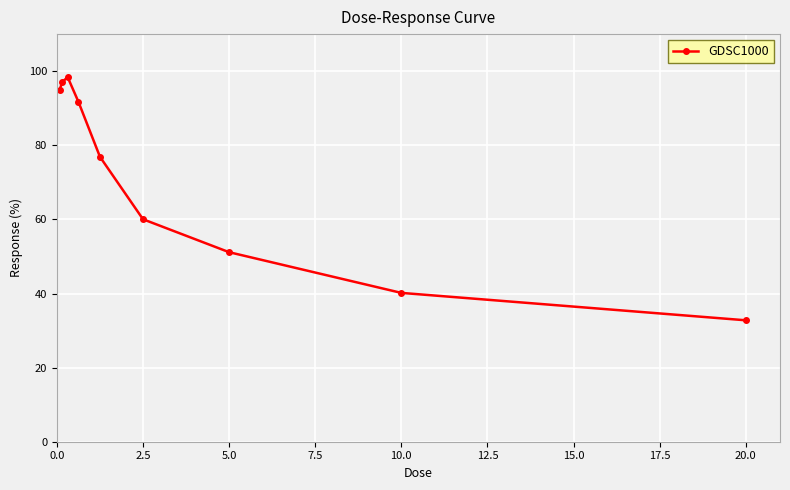

What is the value of the 6th point from the left?

60.0